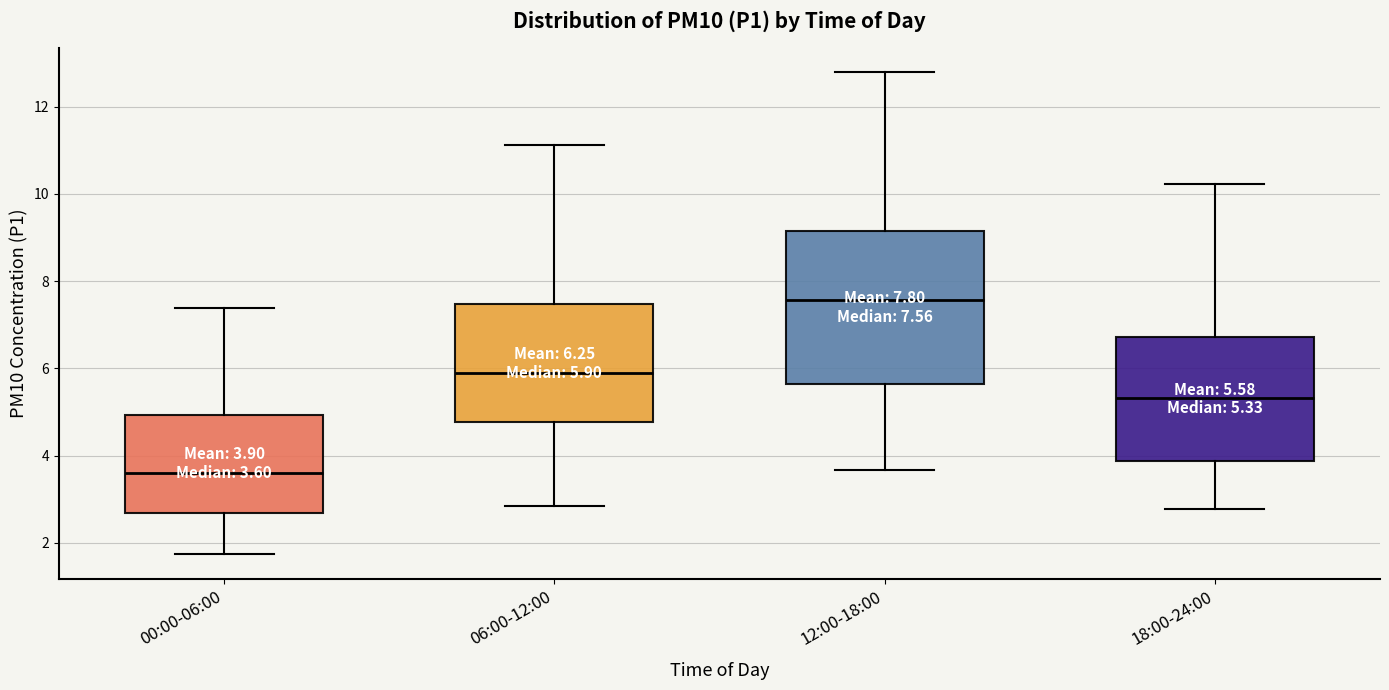

Which box's median line is the highest?

12:00-18:00